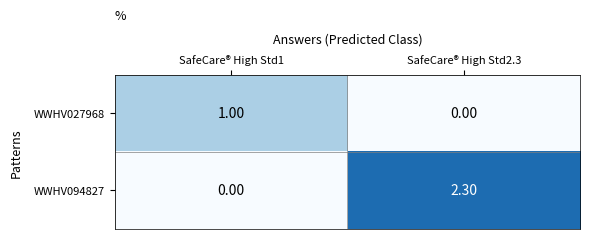

Between SafeCare® High Std1 and SafeCare® High Std2.3, which series saw the biggest shift?

WWHV094827